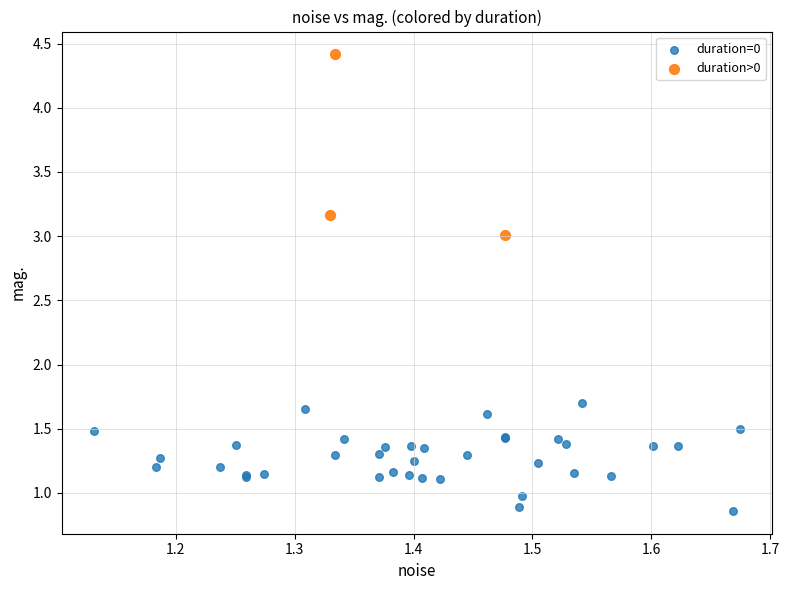

What are all the series names shown in the legend?

duration=0, duration>0